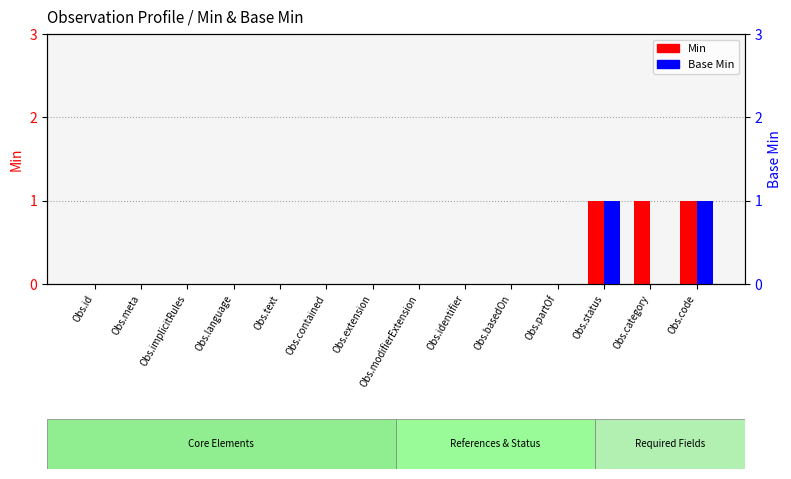

Which label corresponds to the smallest value in the chart?

Obs.id